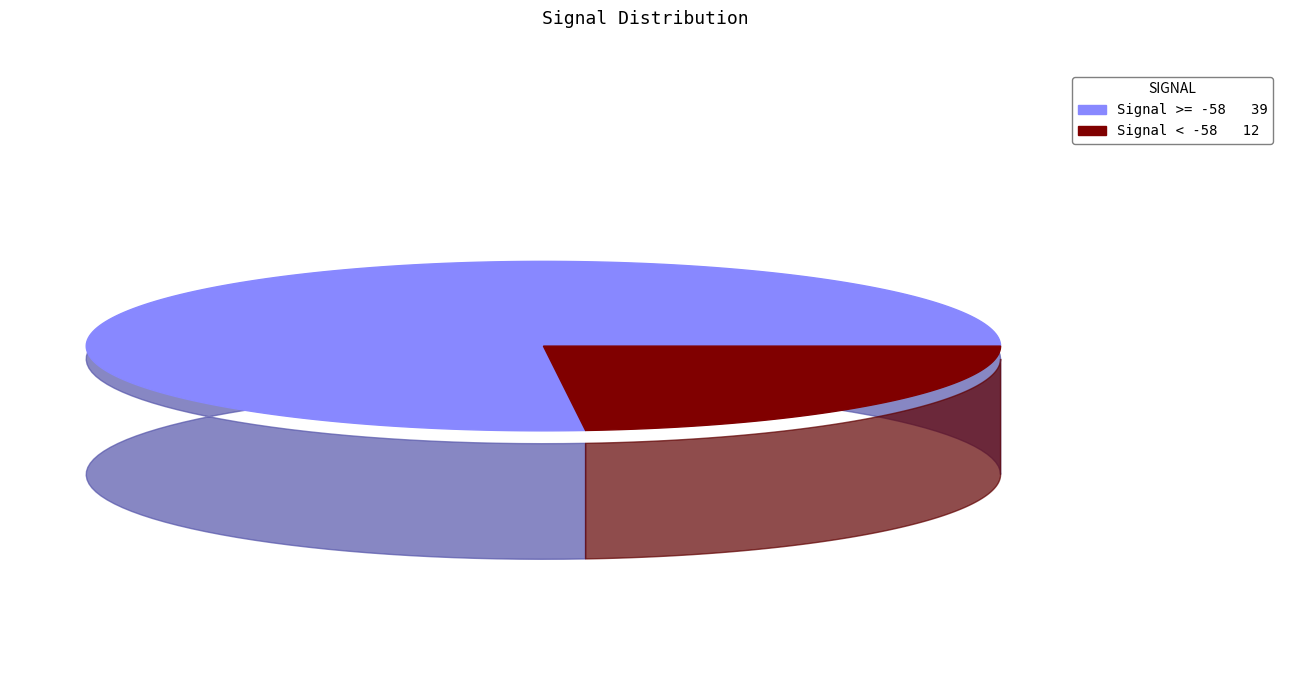

True or false: -58 accounts for 22% of the total.

False